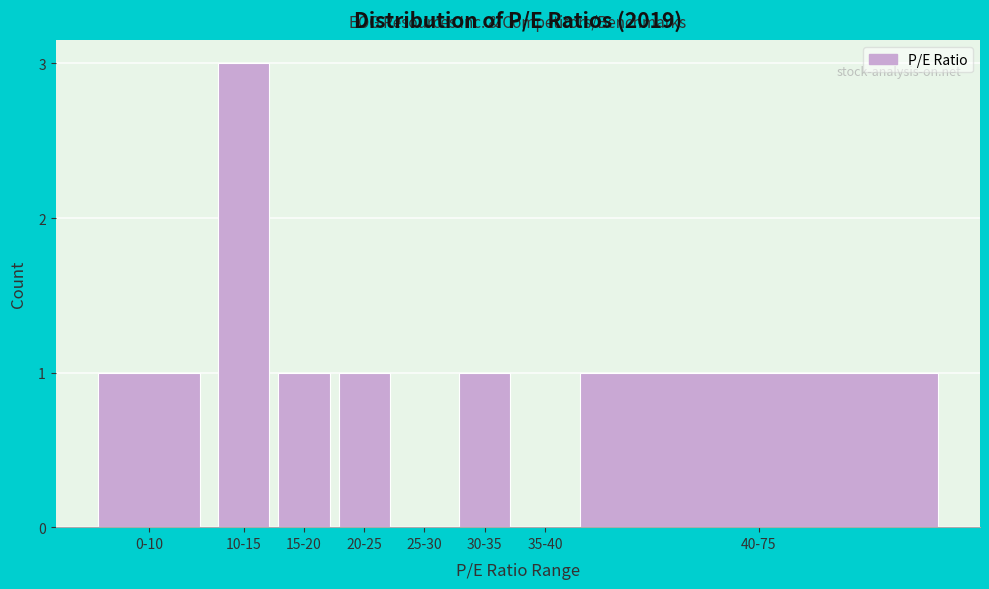

Reading left to right, list all the values displayed in this chart.

0-10=1	10-15=3	15-20=1	20-25=1	25-30=0	30-35=1	35-40=0	40-75=1